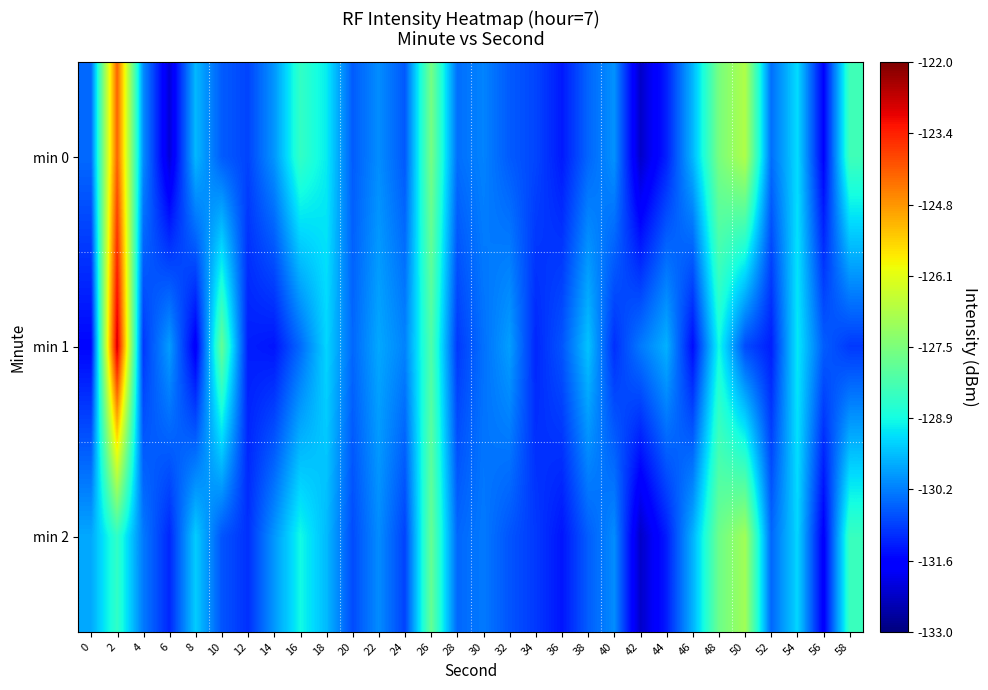

What is the difference between the highest and lowest values at 28?

0.6